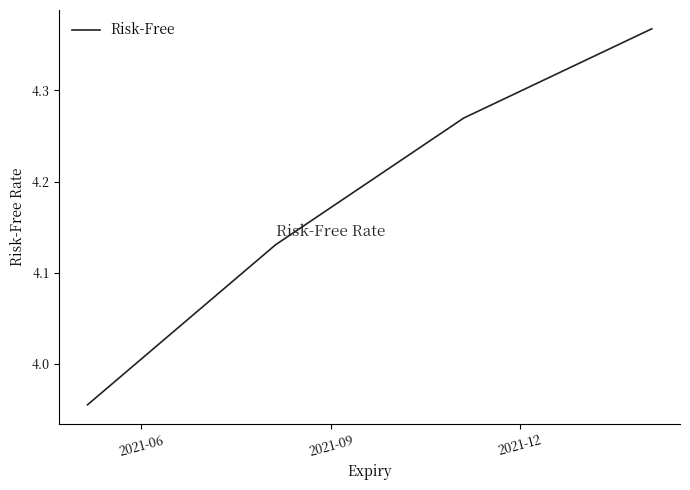

True or false: there are more than 2 points higher than both neighbors.

False